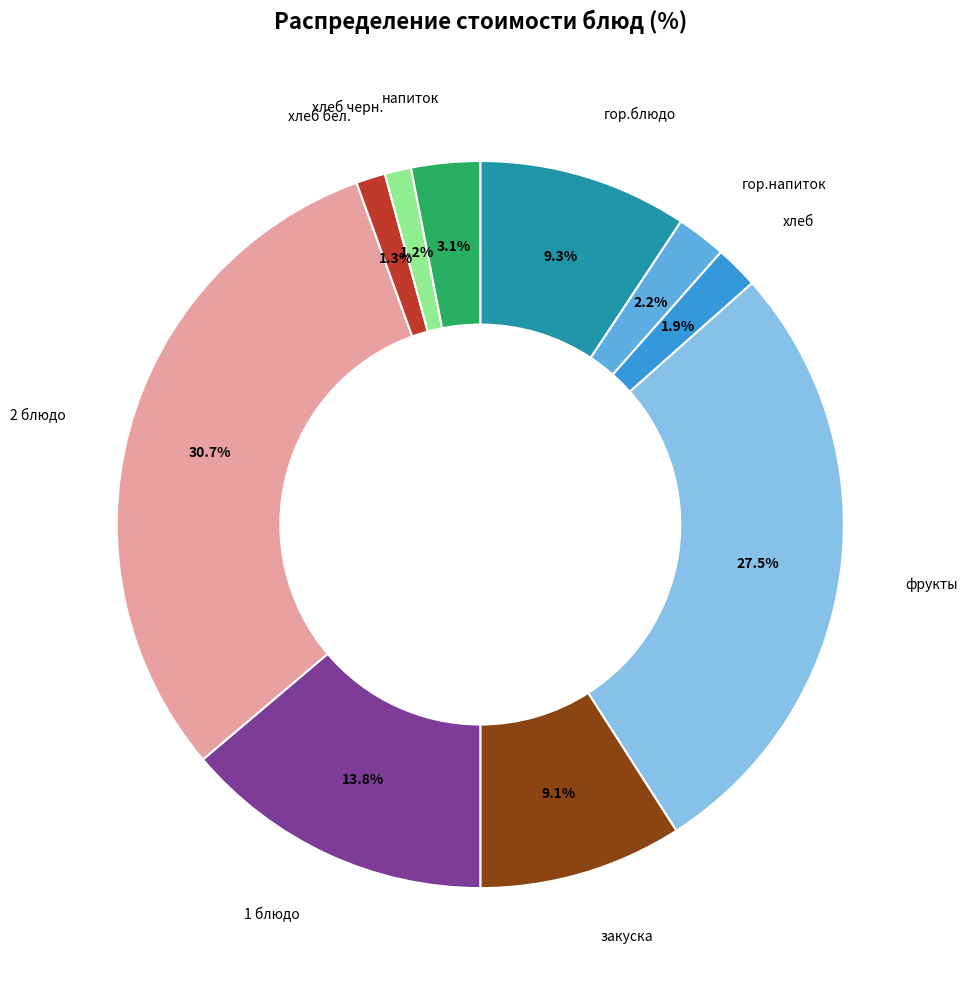

Does хлеб represent more than half of the total?

No